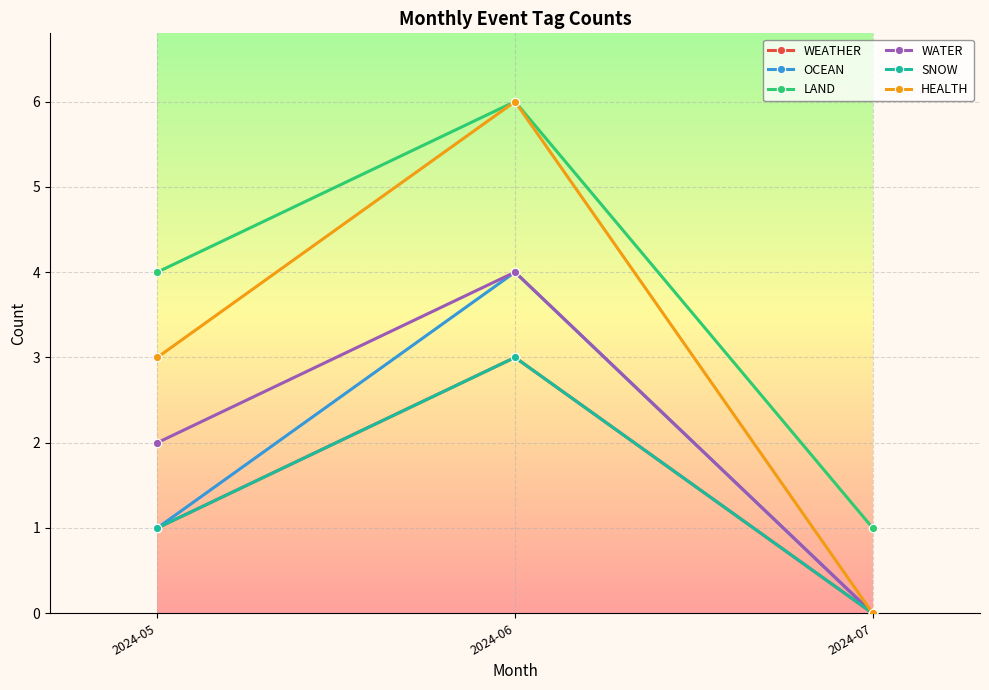

Does the chart have visible grid lines?

Yes